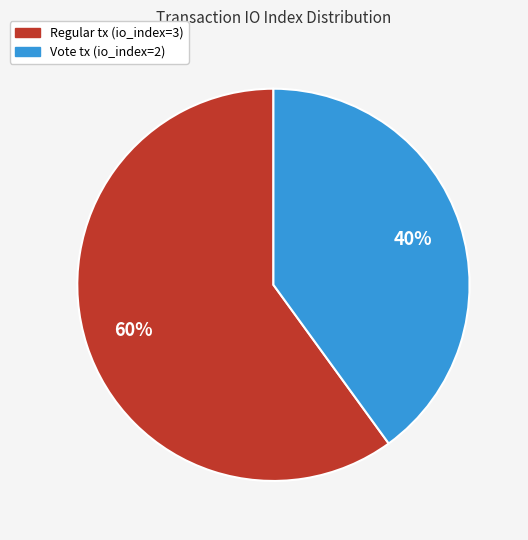

Which category has the biggest portion of the pie?

Regular